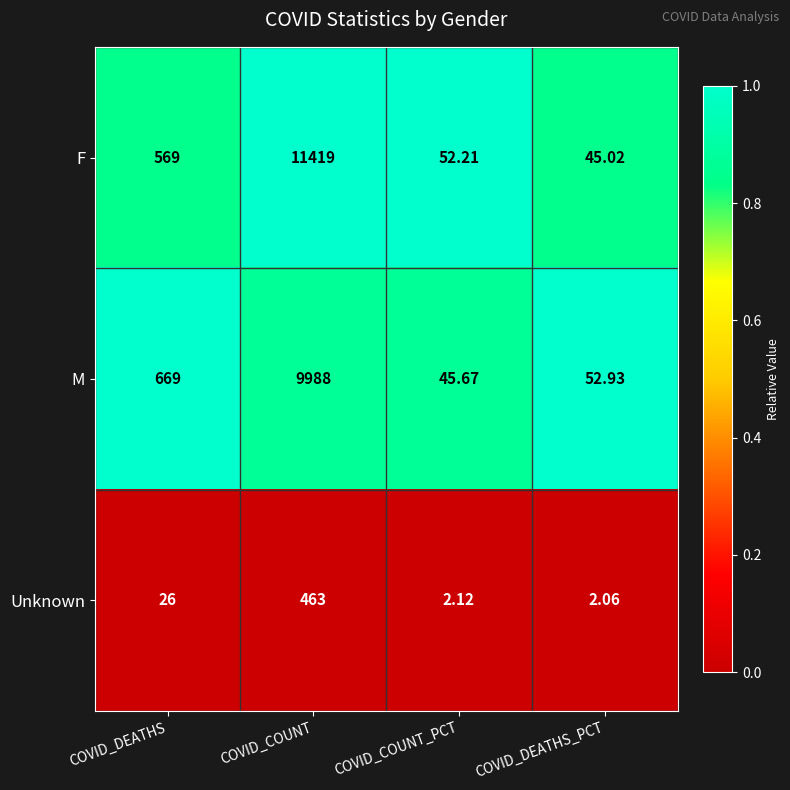

Which series has the largest range (max minus min)?

F